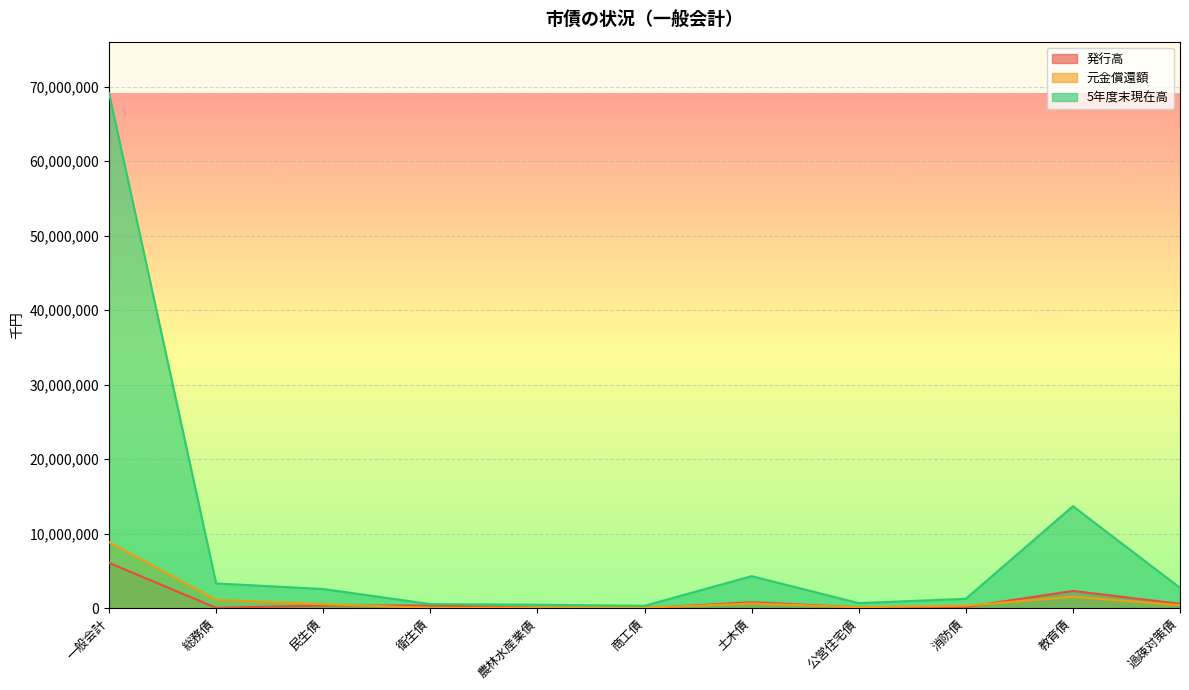

What is the label of the 4th point from the right?

公営住宅債